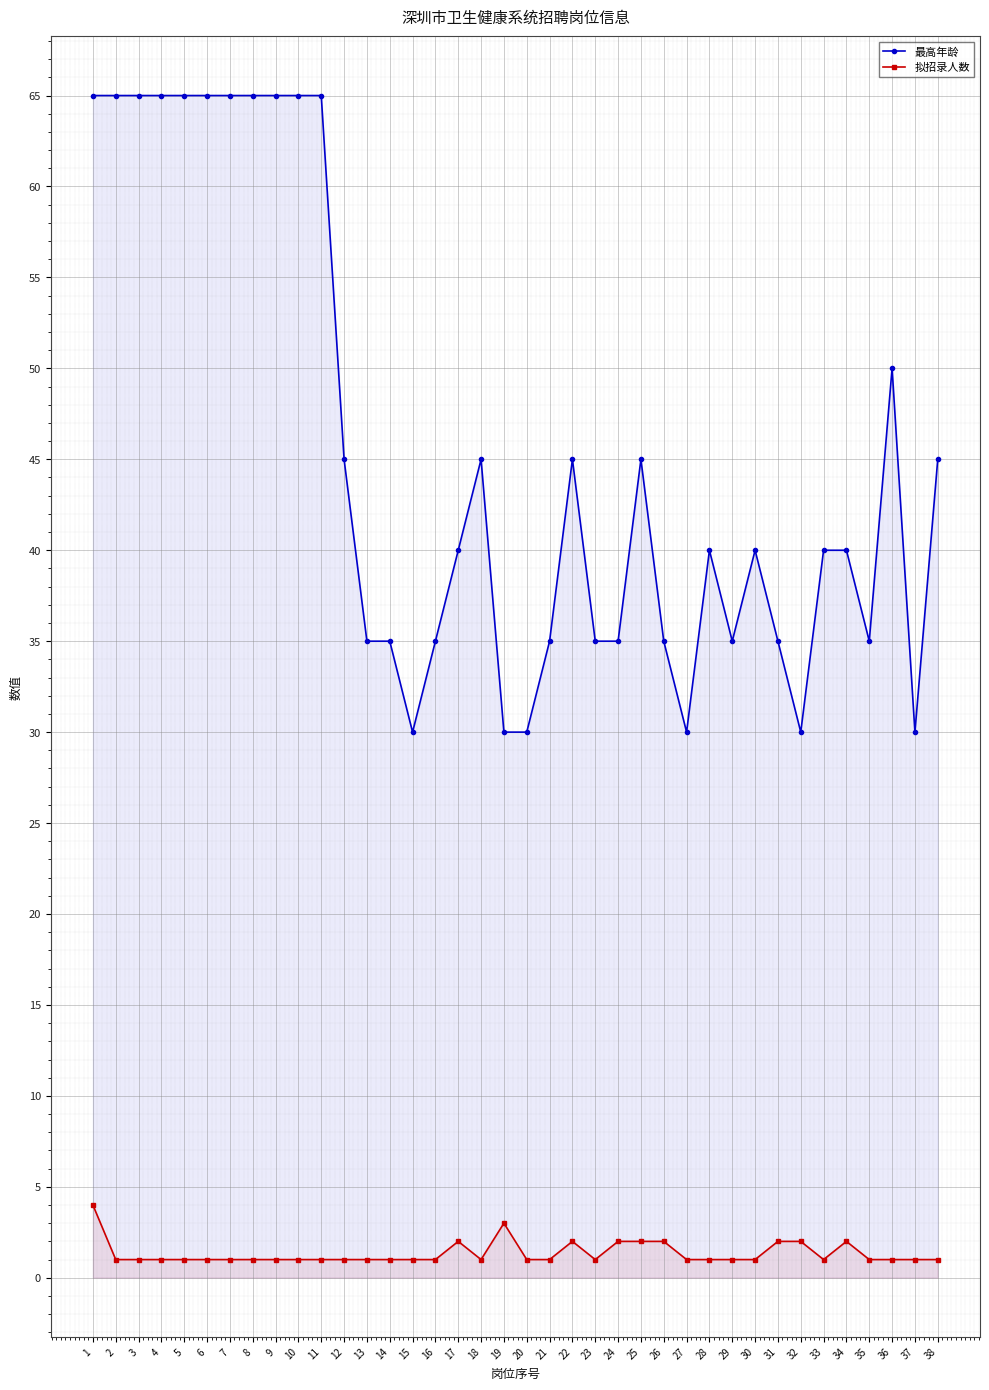

True or false: 拟招录人数 and 最高年龄 intersect in this chart.

False